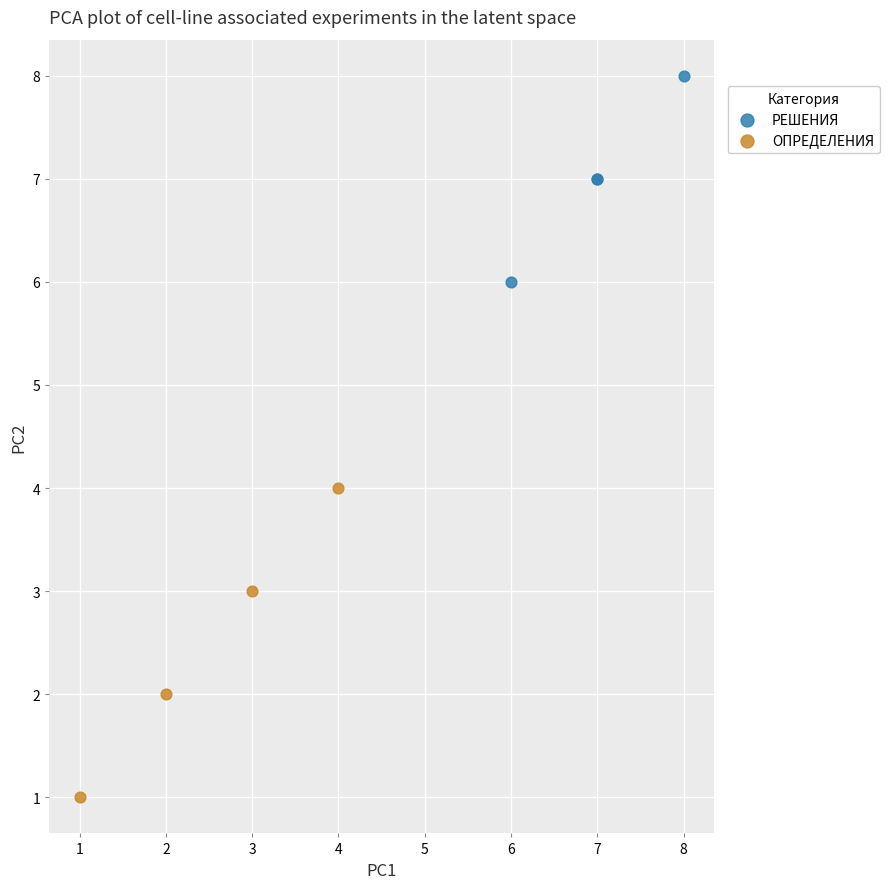

Which series reaches the maximum Y coordinate?

РЕШЕНИЯ